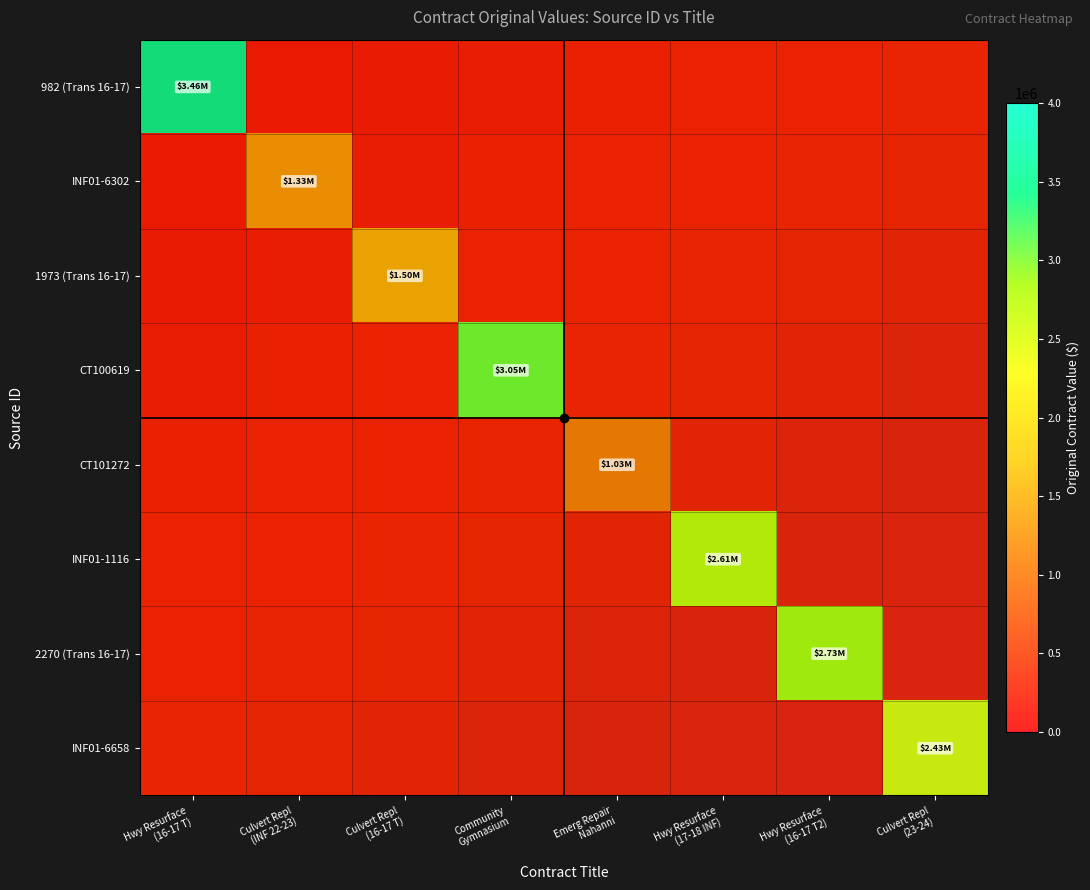

Which category has the highest value across all series?

Hwy Resurface
(16-17 T)